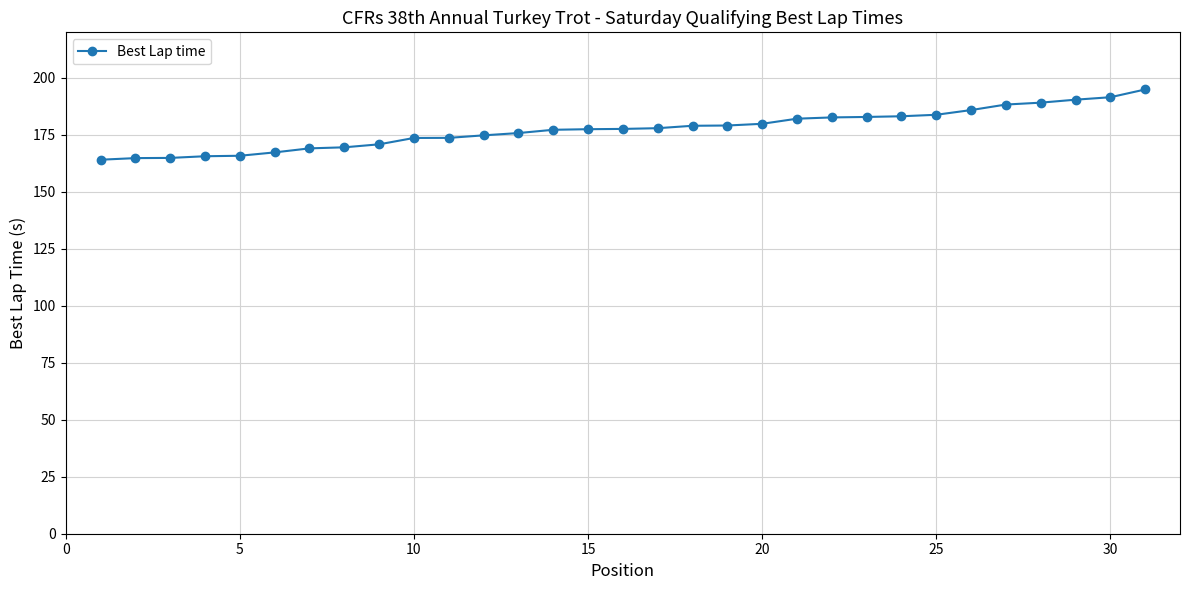

What is the maximum value shown in the chart?

194.9